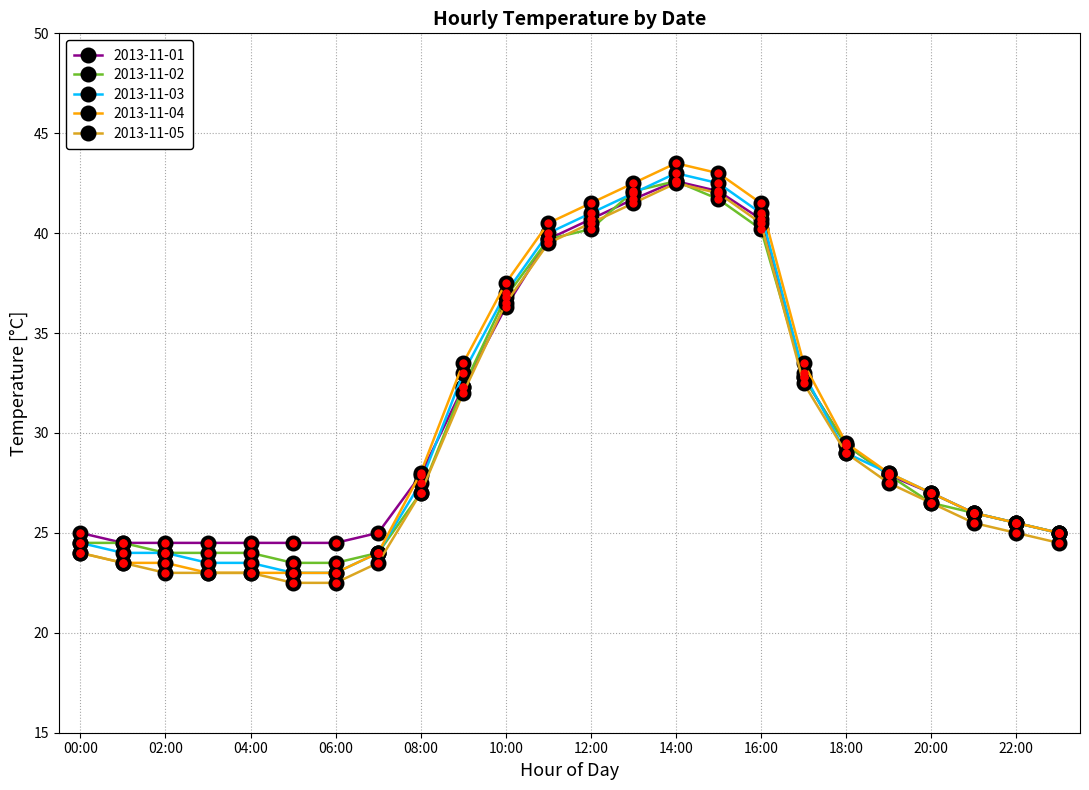

What is the highest value of the 2013-11-04 series?

43.5